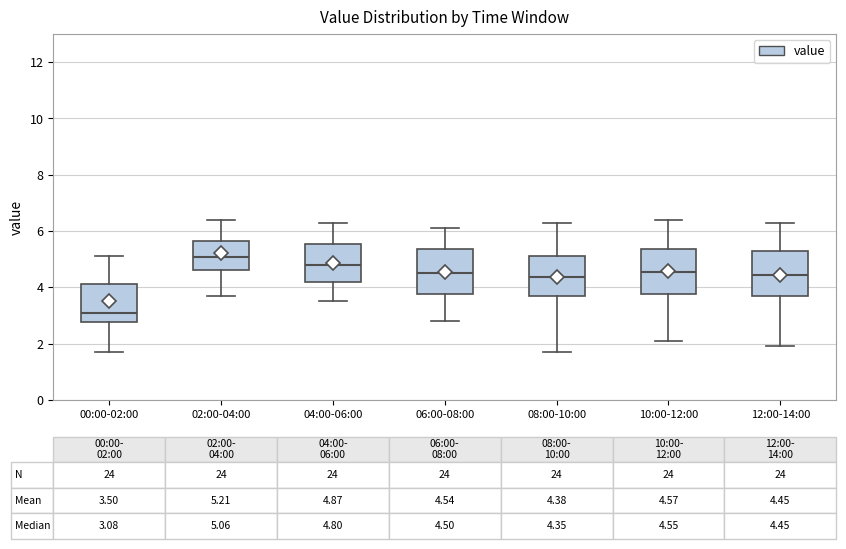

Which box's median line is the highest?

02:00-04:00